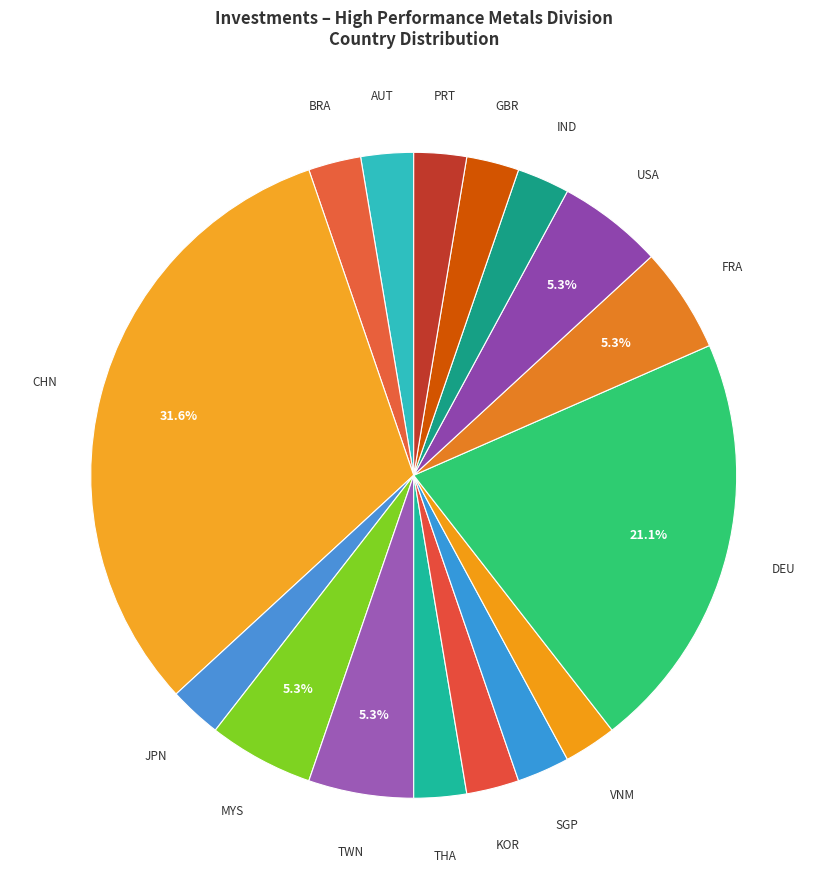

Combined, do CHN and SGP account for over 50%?

No